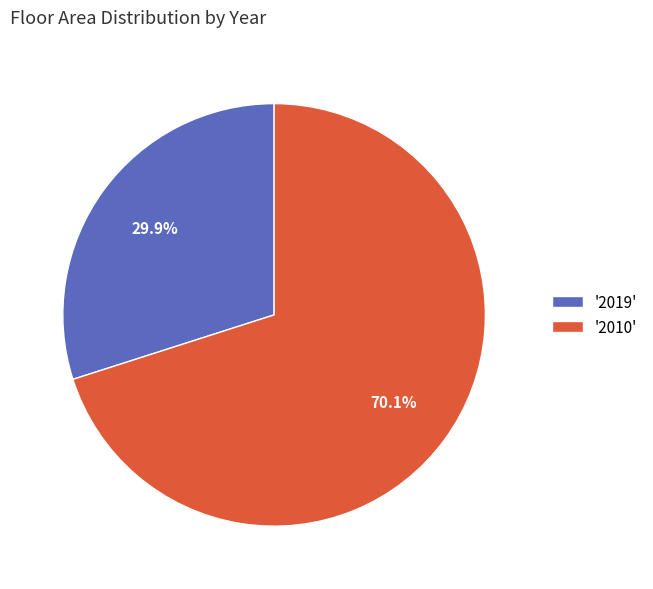

How many segments does this pie chart have?

2